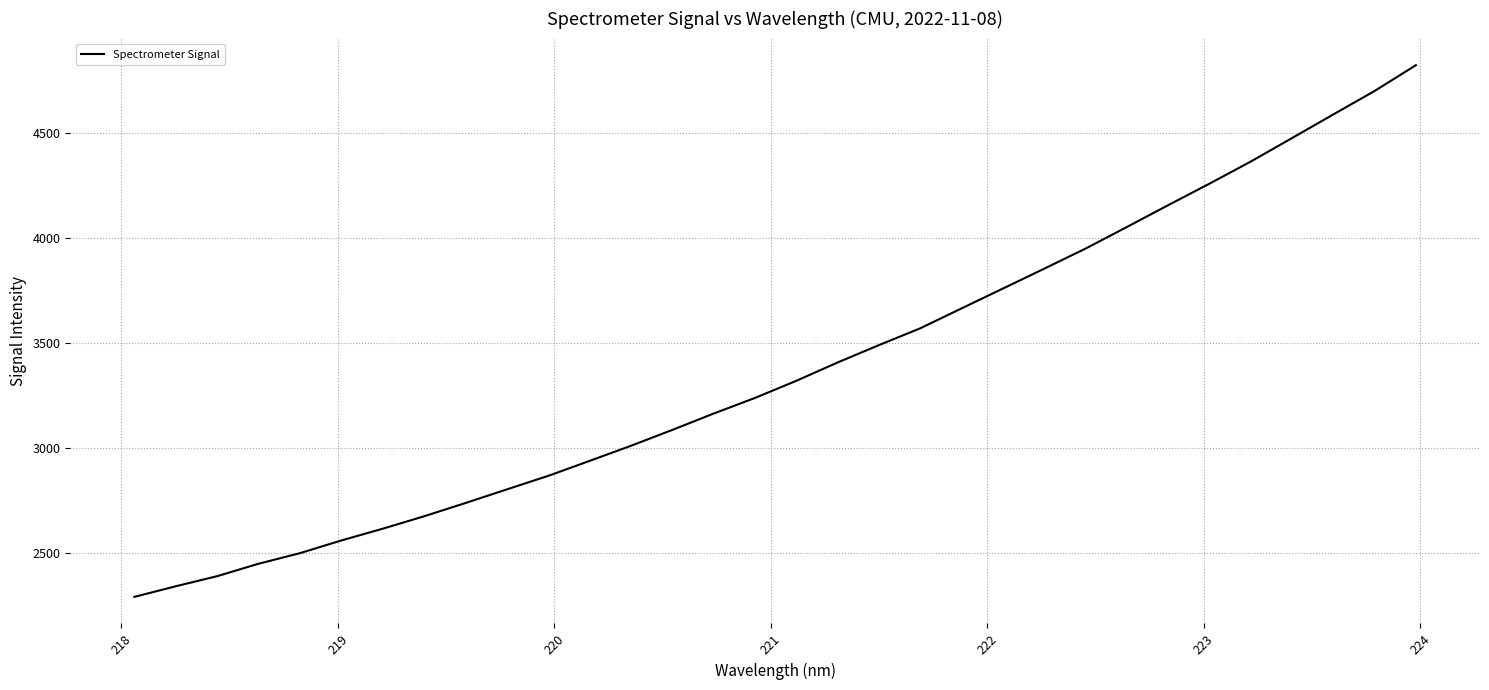

What is the difference between the maximum and minimum values?

2534.0